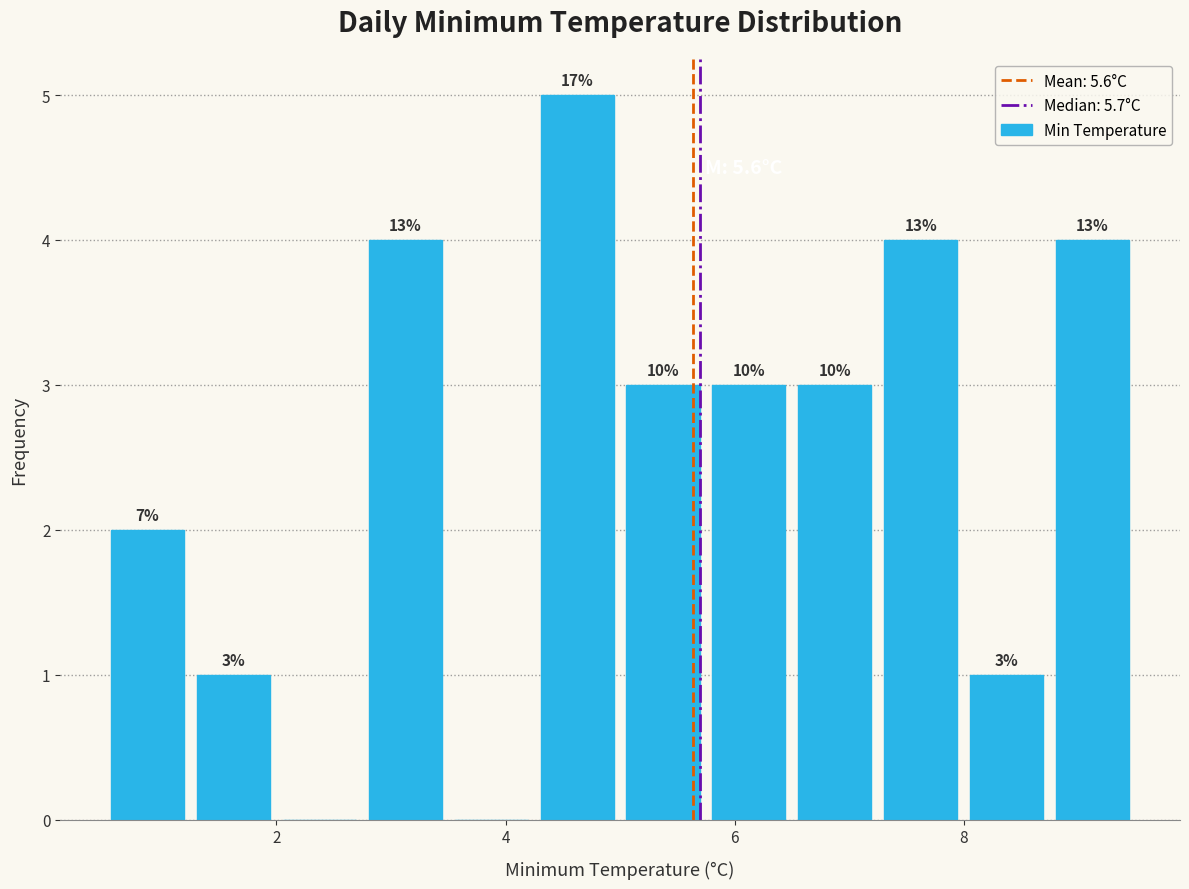

Around what value on the x-axis is the tallest bar? Give the approximate position of its centre, as read against the axis.

4.6